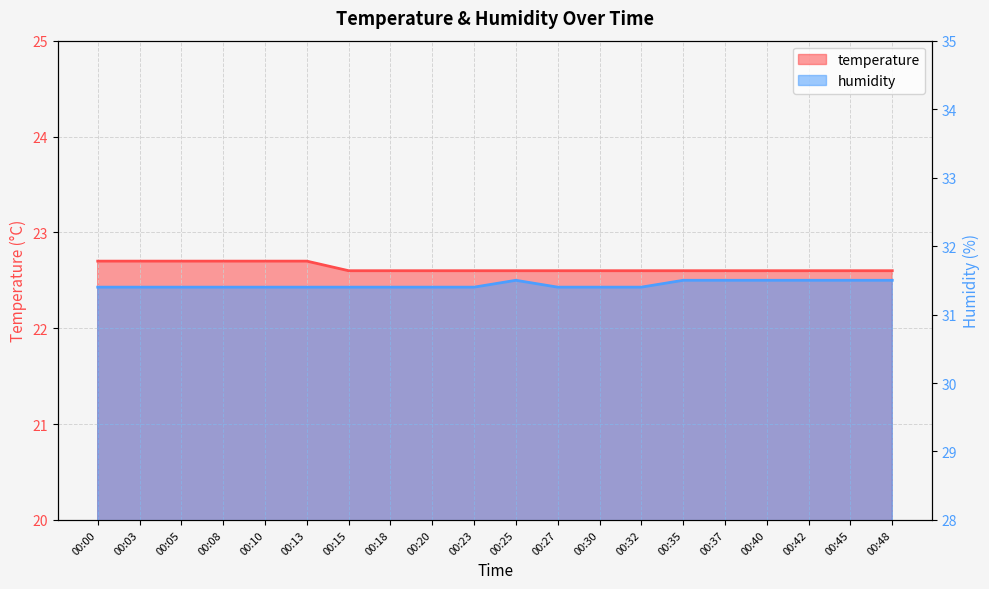

True or false: humidity and temperature intersect in this chart.

False